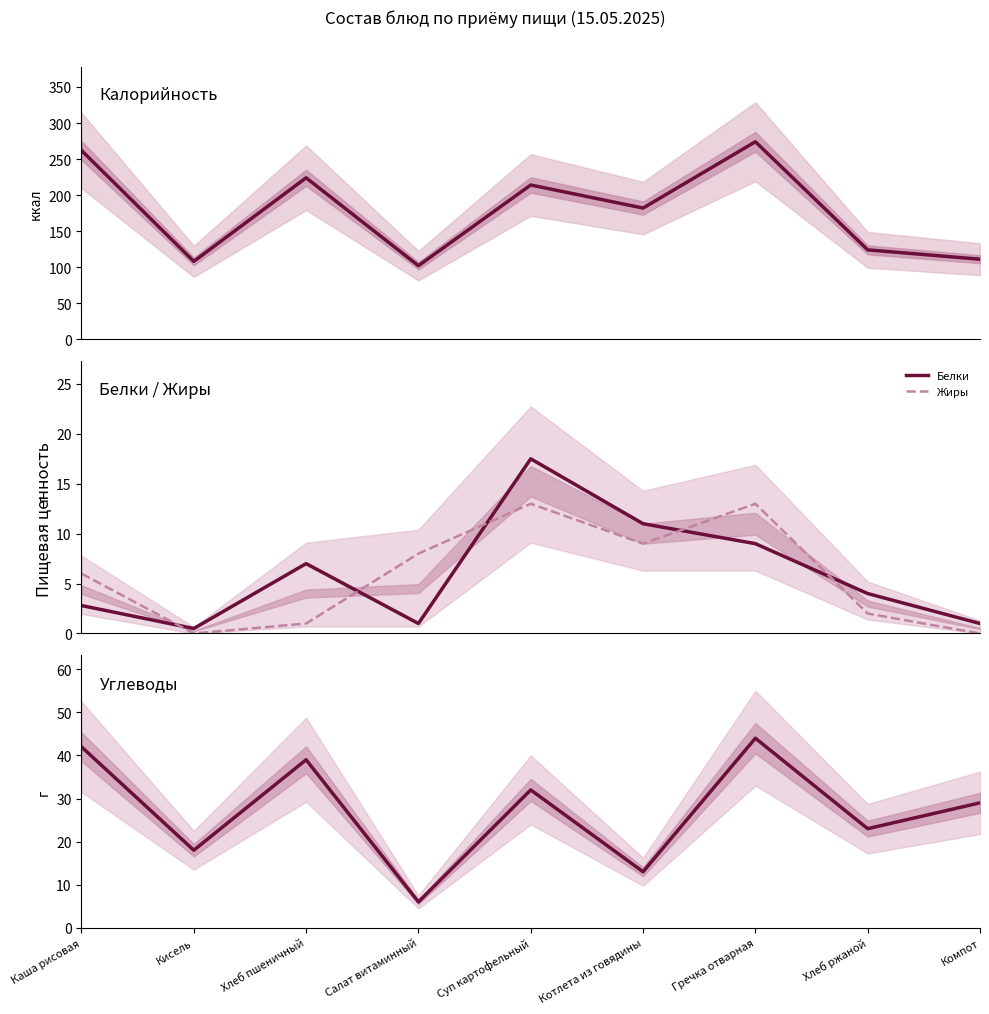

Which has a higher value, Котлета из говядины or Кисель?

Котлета из говядины